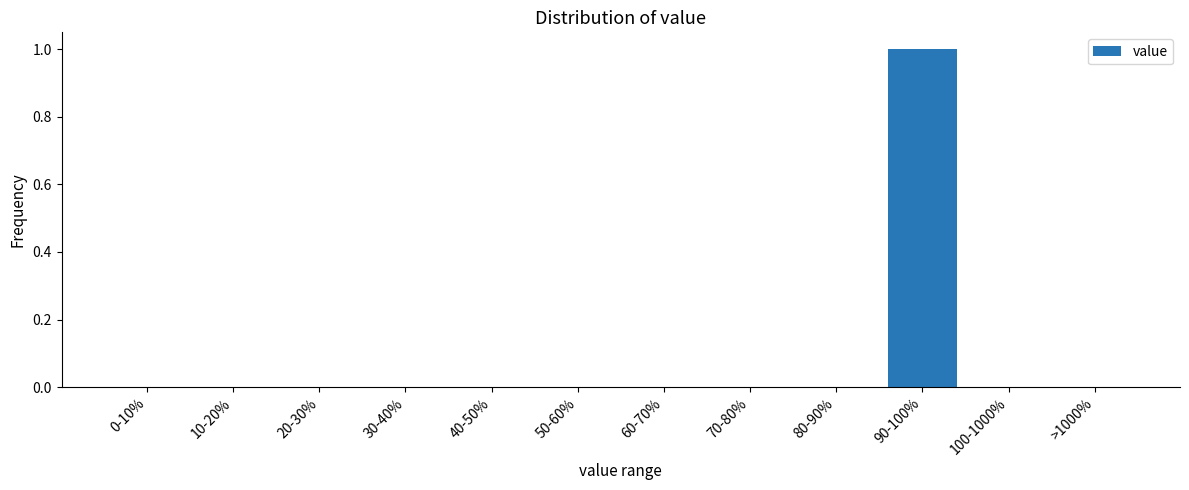

Reading left to right, what are all the values shown in this chart?

0-10%=0	10-20%=0	20-30%=0	30-40%=0	40-50%=0	50-60%=0	60-70%=0	70-80%=0	80-90%=0	90-100%=1	100-1000%=0	>1000%=0